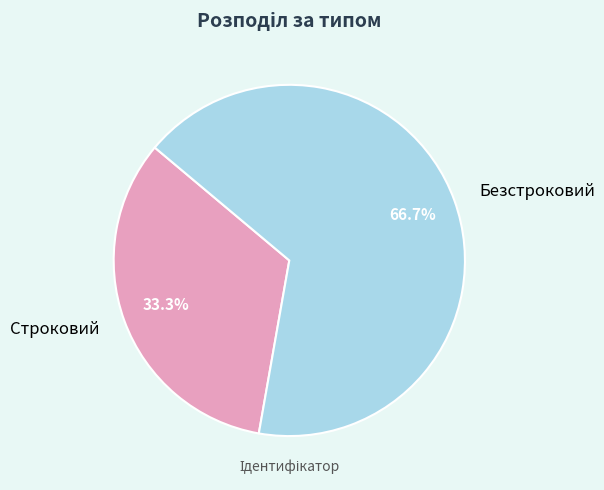

To the nearest percent, what is the combined percentage of Безстроковий and Строковий?

100%